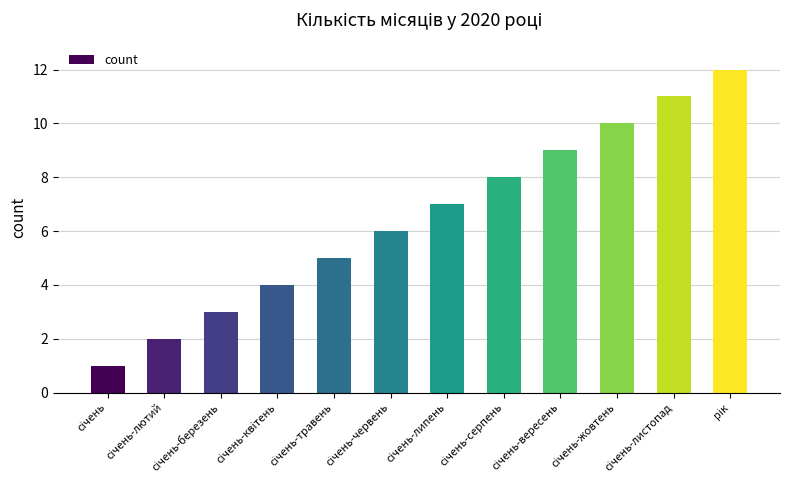

Reading right to left, transcribe all the data shown in this chart.

12	11	10	9	8	7	6	5	4	3	2	1